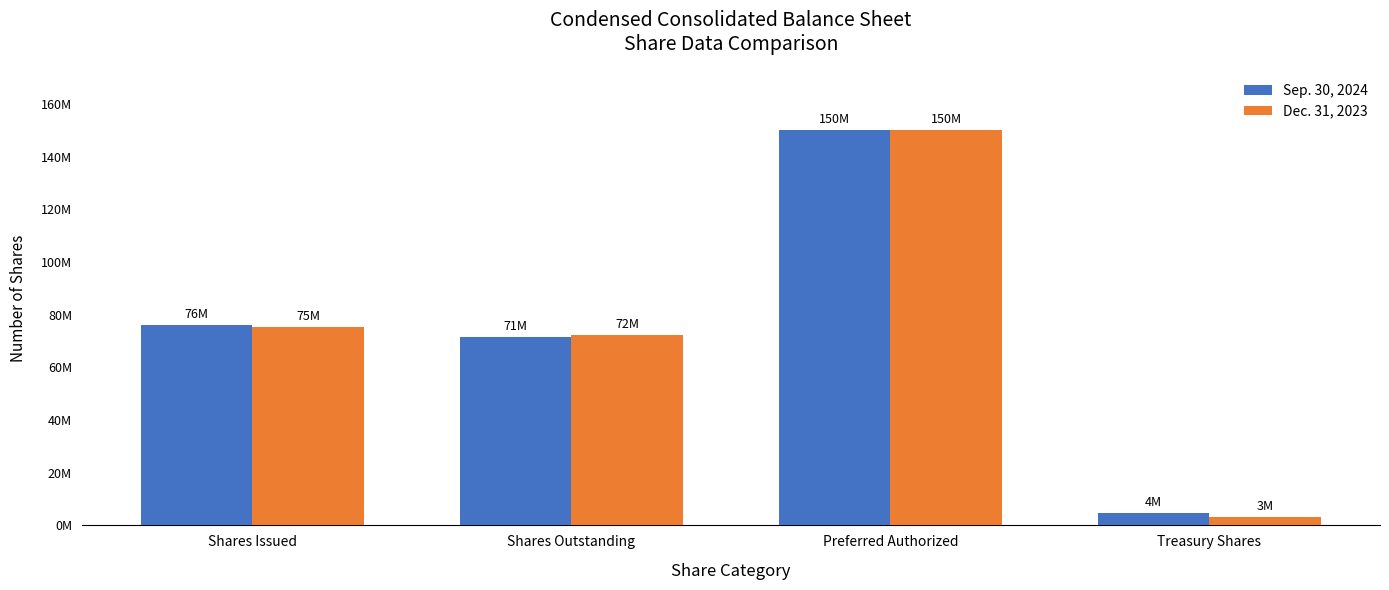

What is the total value across all series at Shares Outstanding?

143800000